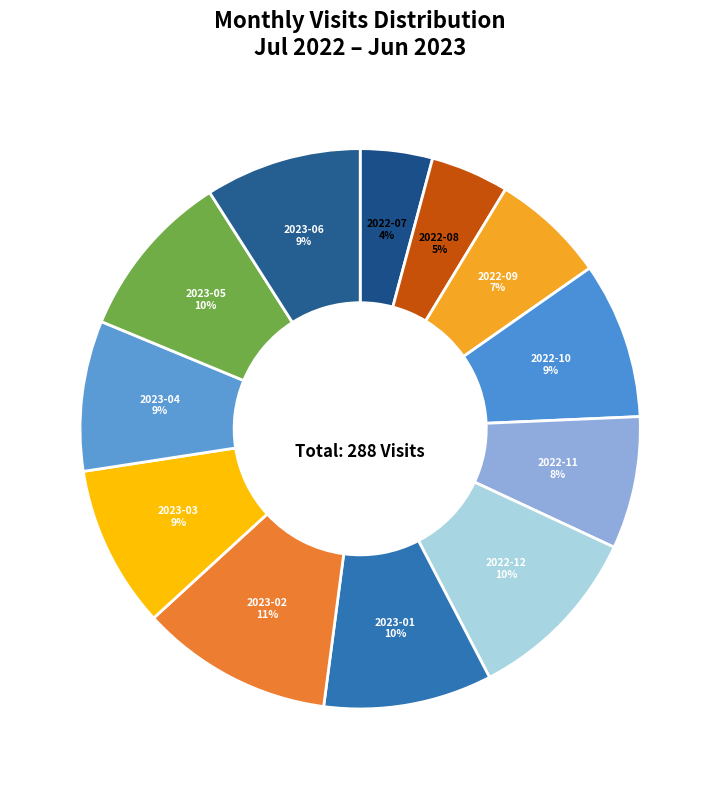

Between 2022-09 and 2023-03, which is larger?

2023-03